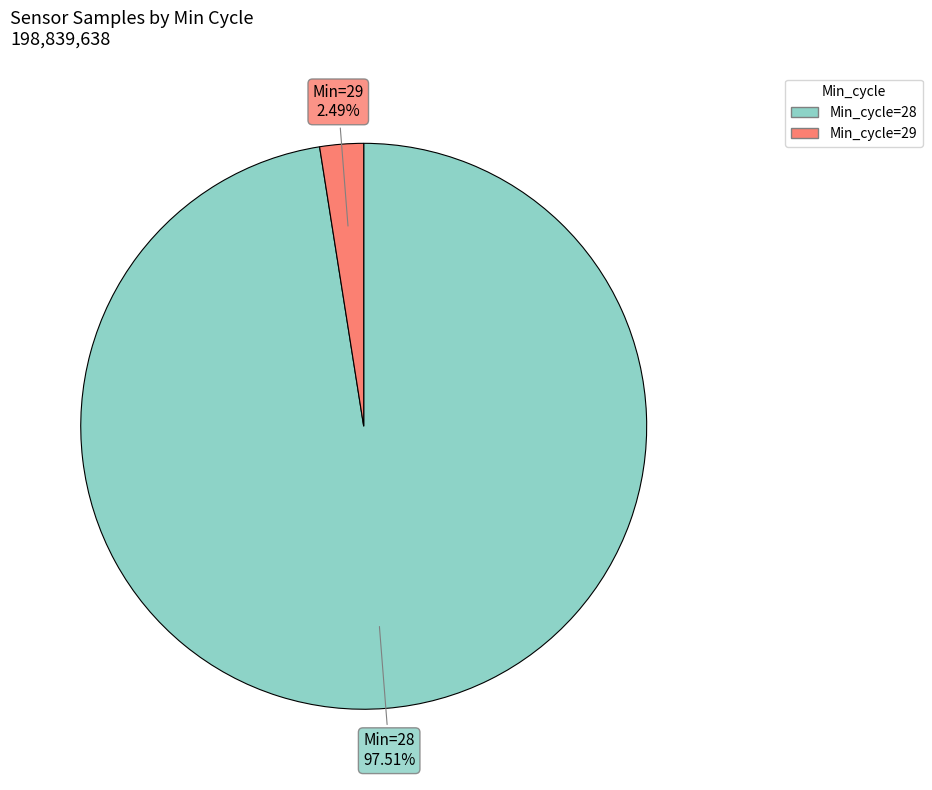

Does any single category account for the majority?

Yes